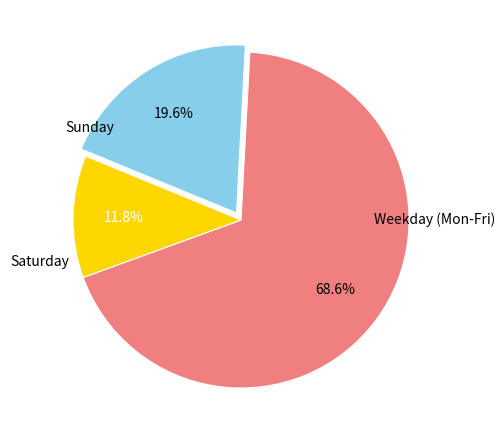

Is there a majority slice in this chart?

Yes